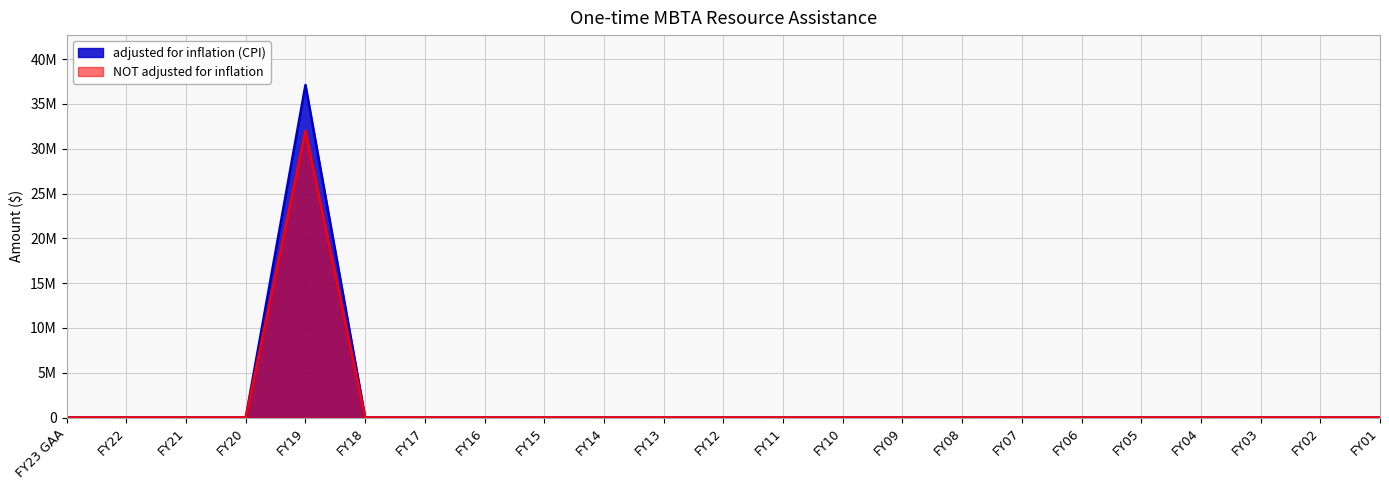

Reading left to right, what are all the values shown in this chart?

adjusted for inflation (CPI): 0	0	0	0	37119287	0	0	0	0	0	0	0	0	0	0	0	0	0	0	0	0	0	0
NOT adjusted for inflation: 0	0	0	0	32000000	0	0	0	0	0	0	0	0	0	0	0	0	0	0	0	0	0	0